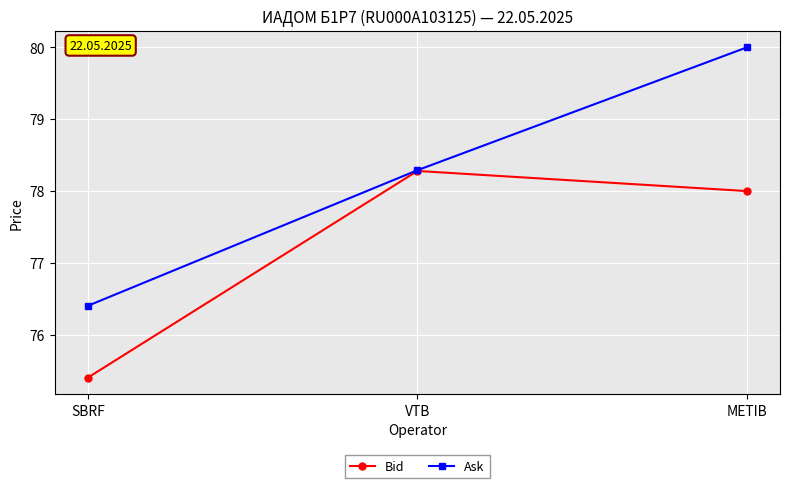

Does the chart have visible grid lines?

Yes